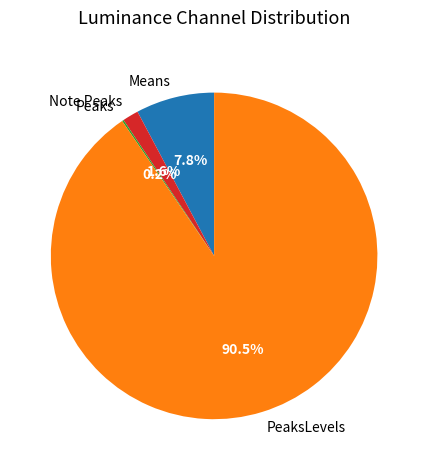

Does any single category account for the majority?

Yes